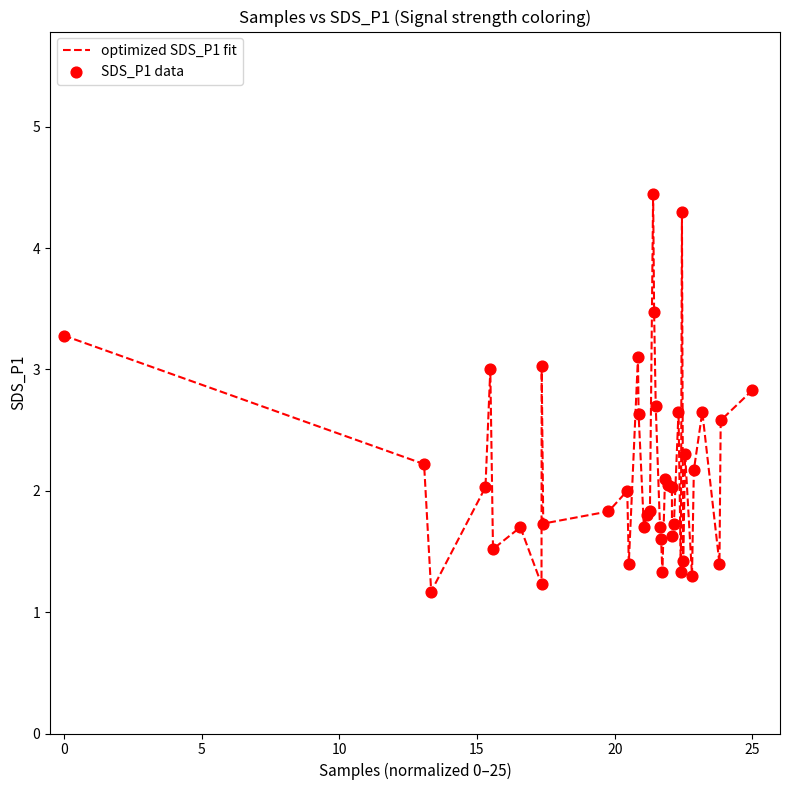

What is the smallest value displayed?

1.2